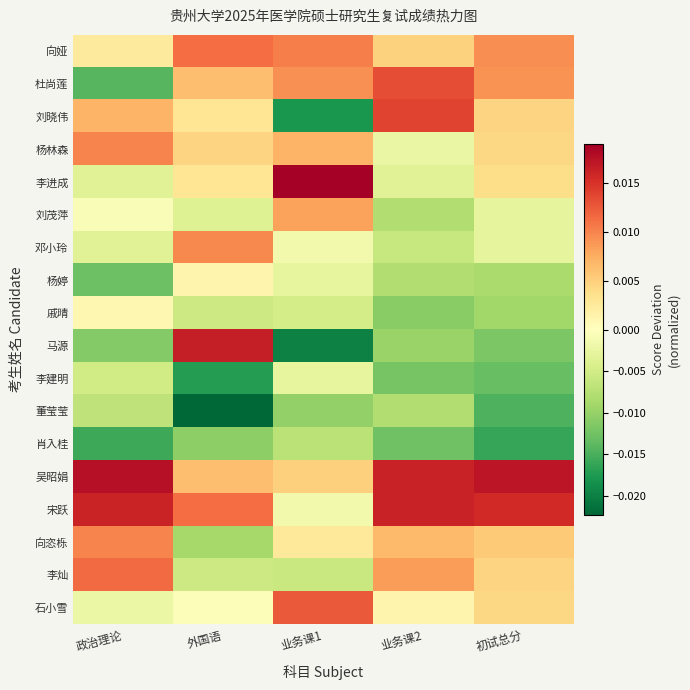

At how many categories does at least one series exceed 0?

5